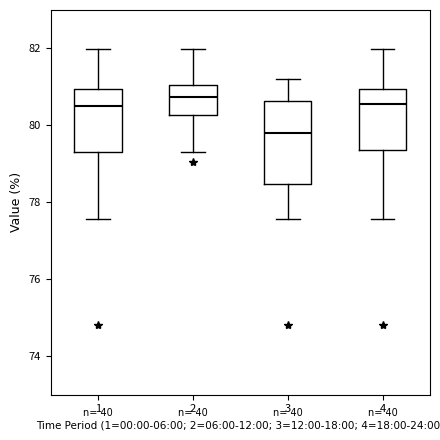

Reading left to right, transcribe this box plot: for each box, give where its median line is, the range the box spans, and where its two whiskers end, as read against the y-axis. The values are not printed on the chart, so give them approximately, as read against the axis.

1: median 80.6, box 79.4 to 81.0, whiskers 77.6 to 82.0
2: median 80.8, box 80.2 to 81.0, whiskers 79.4 to 82.0
3: median 79.8, box 78.4 to 80.6, whiskers 77.6 to 81.2
4: median 80.6, box 79.4 to 81.0, whiskers 77.6 to 82.0